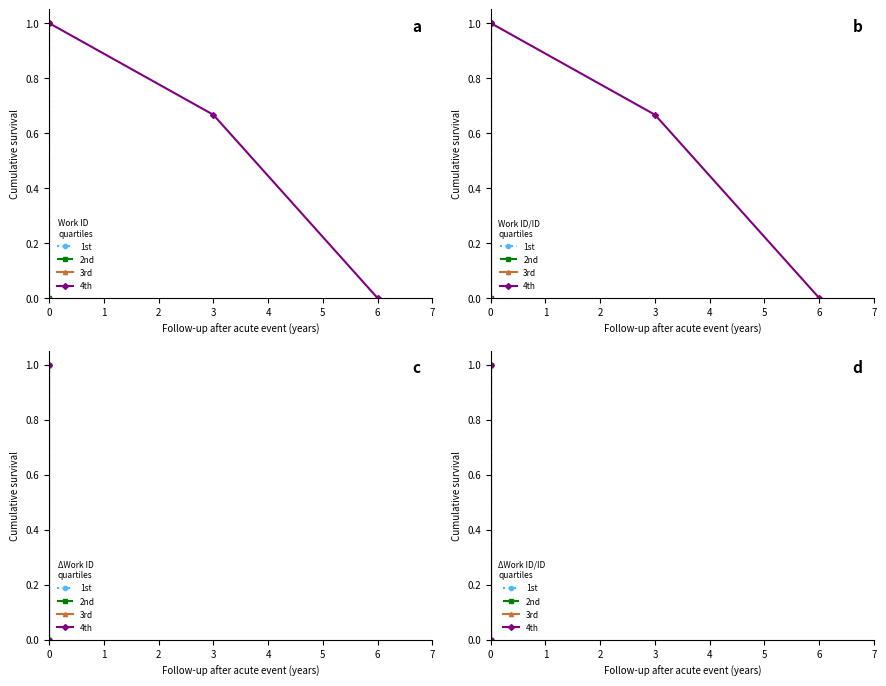

What is the value of the 4th point at the 1st from the left?

1